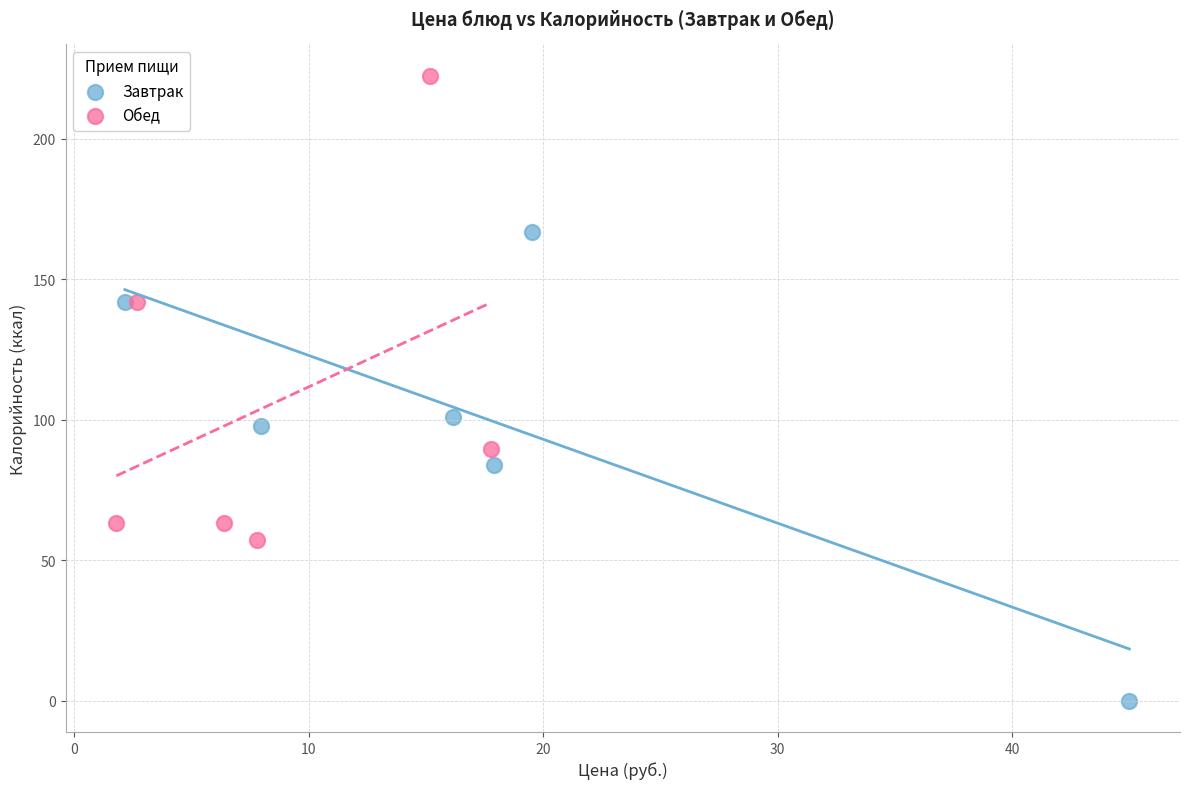

Which series contains the lowest Y value?

Завтрак